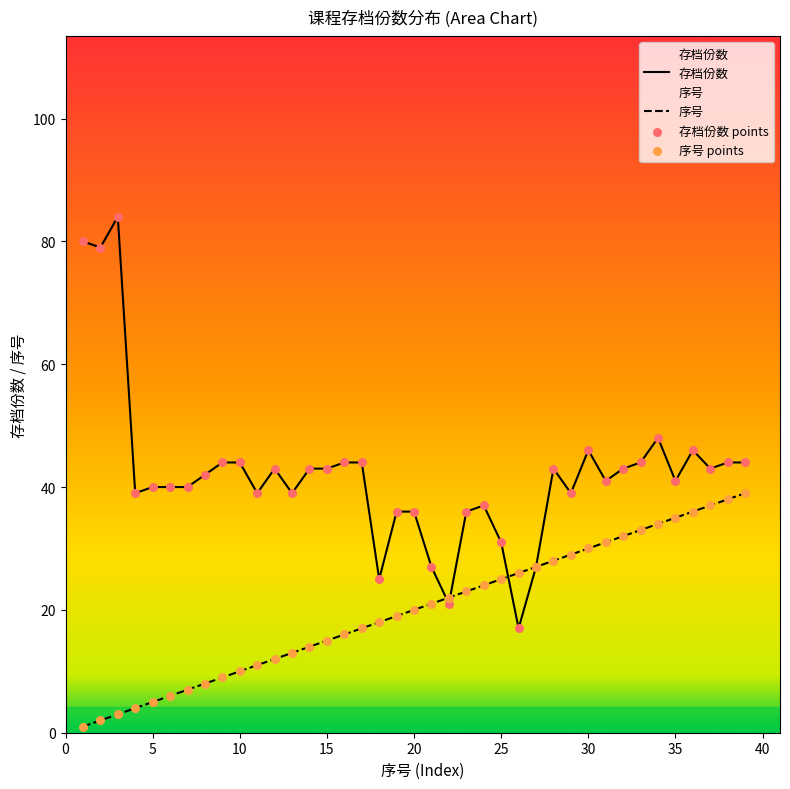

At how many categories does at least one series exceed 66?

3